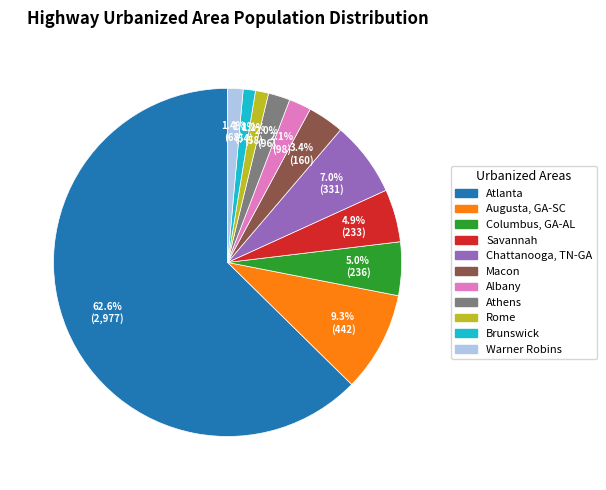

Which category accounts for the majority?

Atlanta